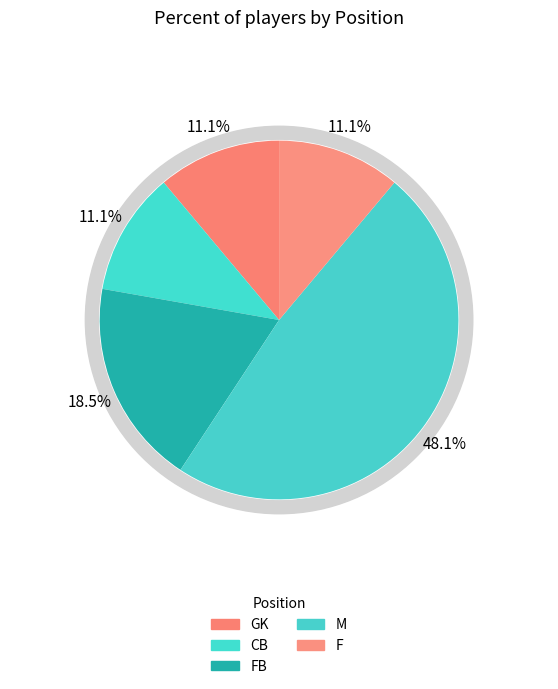

To the nearest percent, what is the difference between the largest and smallest slice percentages?

37%